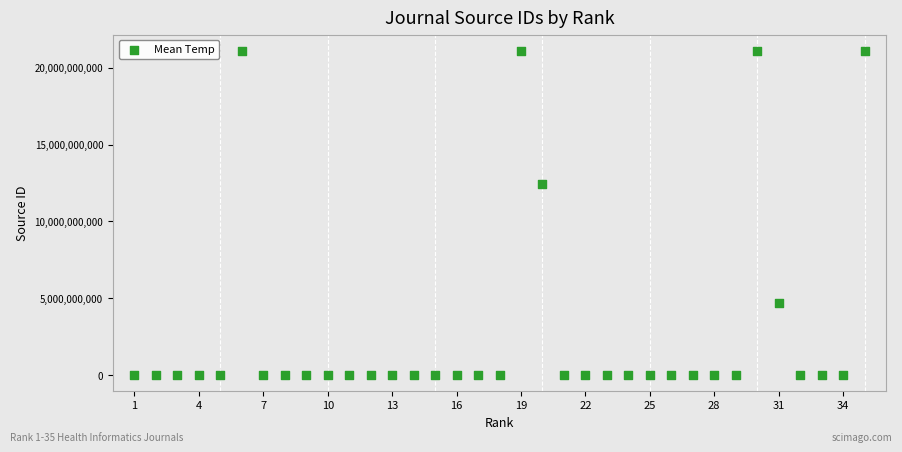

What Y value in the scatter plot is closest to 10550526575?

12400154722